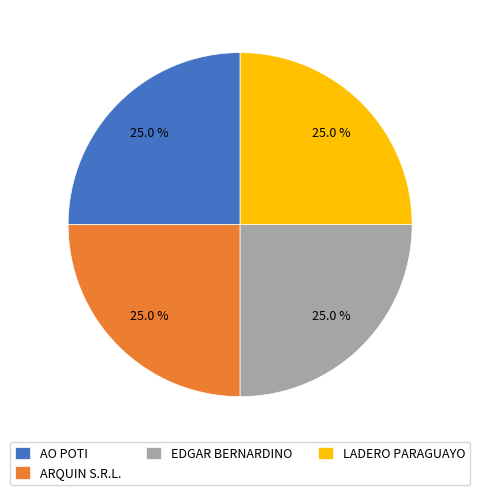

Count the number of slices in the pie.

4